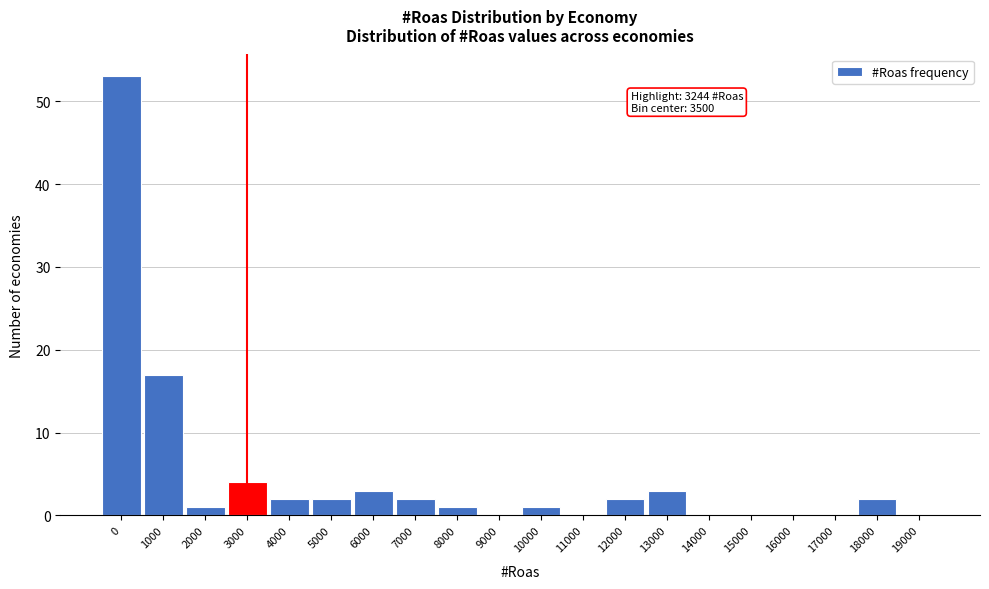

Reading left to right, transcribe all the data shown in this chart.

0=53	1000=17	2000=1	3000=4	4000=2	5000=2	6000=3	7000=2	8000=1	9000=0	10000=1	11000=0	12000=2	13000=3	14000=0	15000=0	16000=0	17000=0	18000=2	19000=0